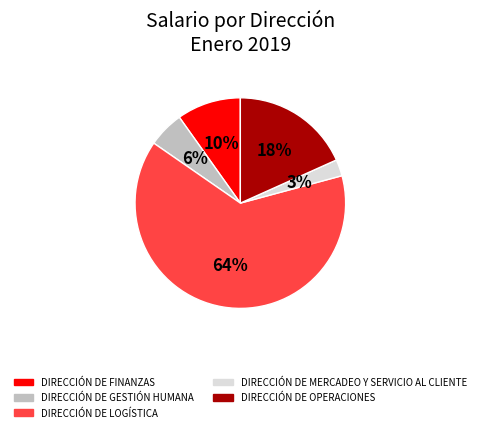

To the nearest percent, what percentage of the pie is DIRECCIÓN DE MERCADEO Y SERVICIO AL CLIENTE?

3%